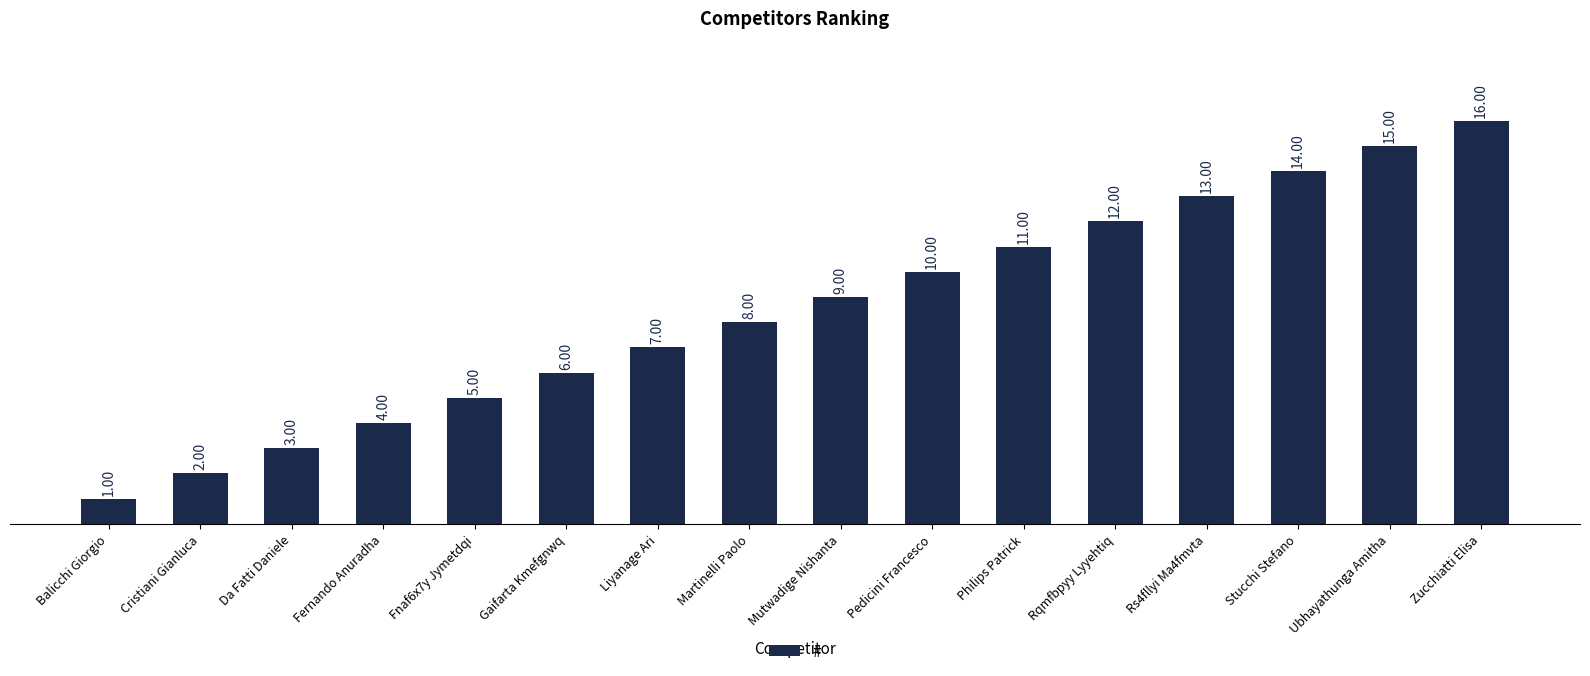

What is the approximate value at Gaifarta Kmefgnwq?

6